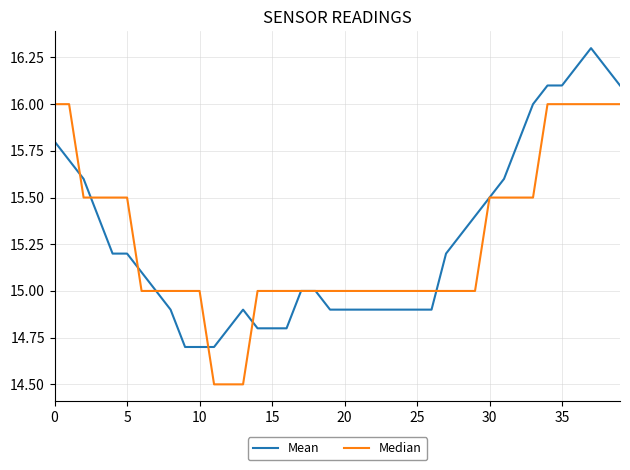

Rank the series by their maximum value, from lowest to highest.

Median, Mean